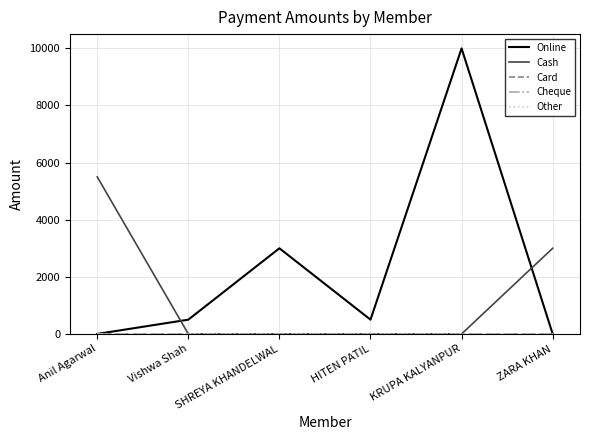

Is the value of Cheque at Anil Agarwal greater than the value of Other at ZARA KHAN?

No